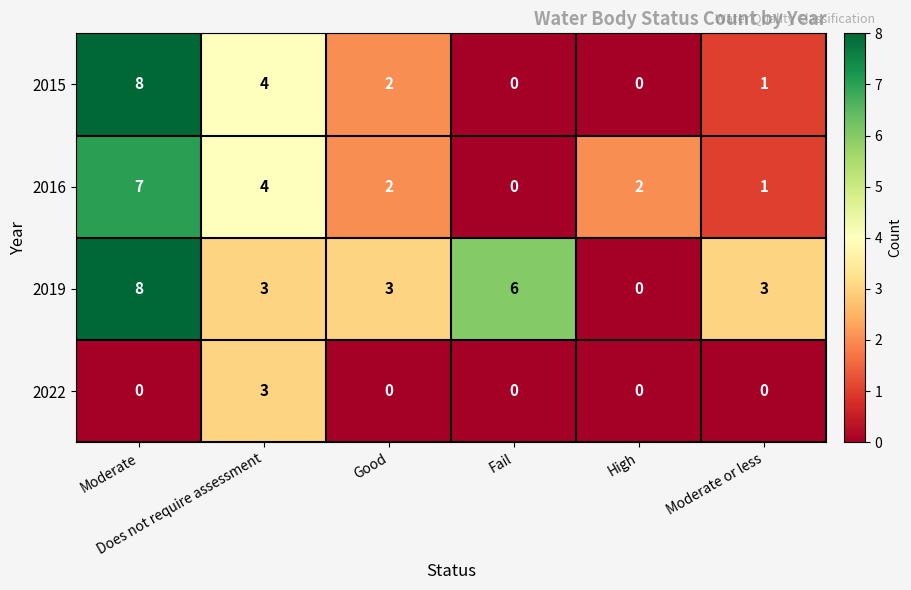

What is the highest value of the 2022 series?

3